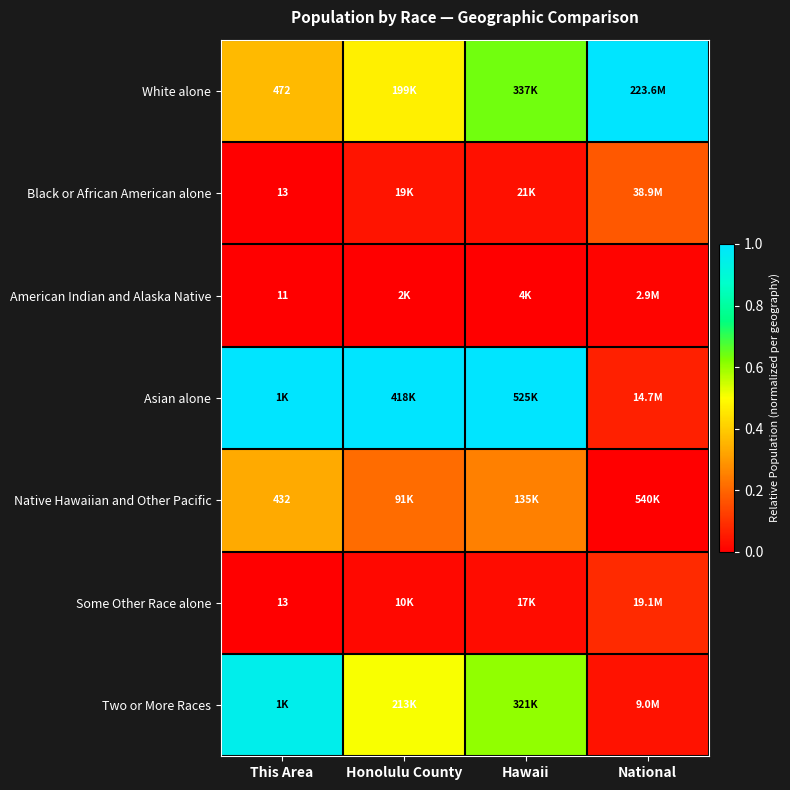

Is it true that Black or African American alone equals 0.0 at Hawaii?

False